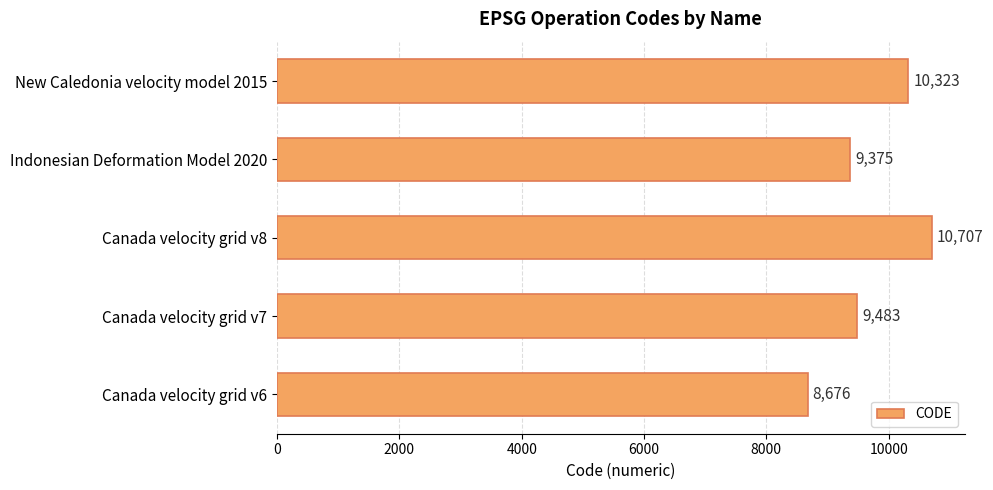

What is the average value?

9713